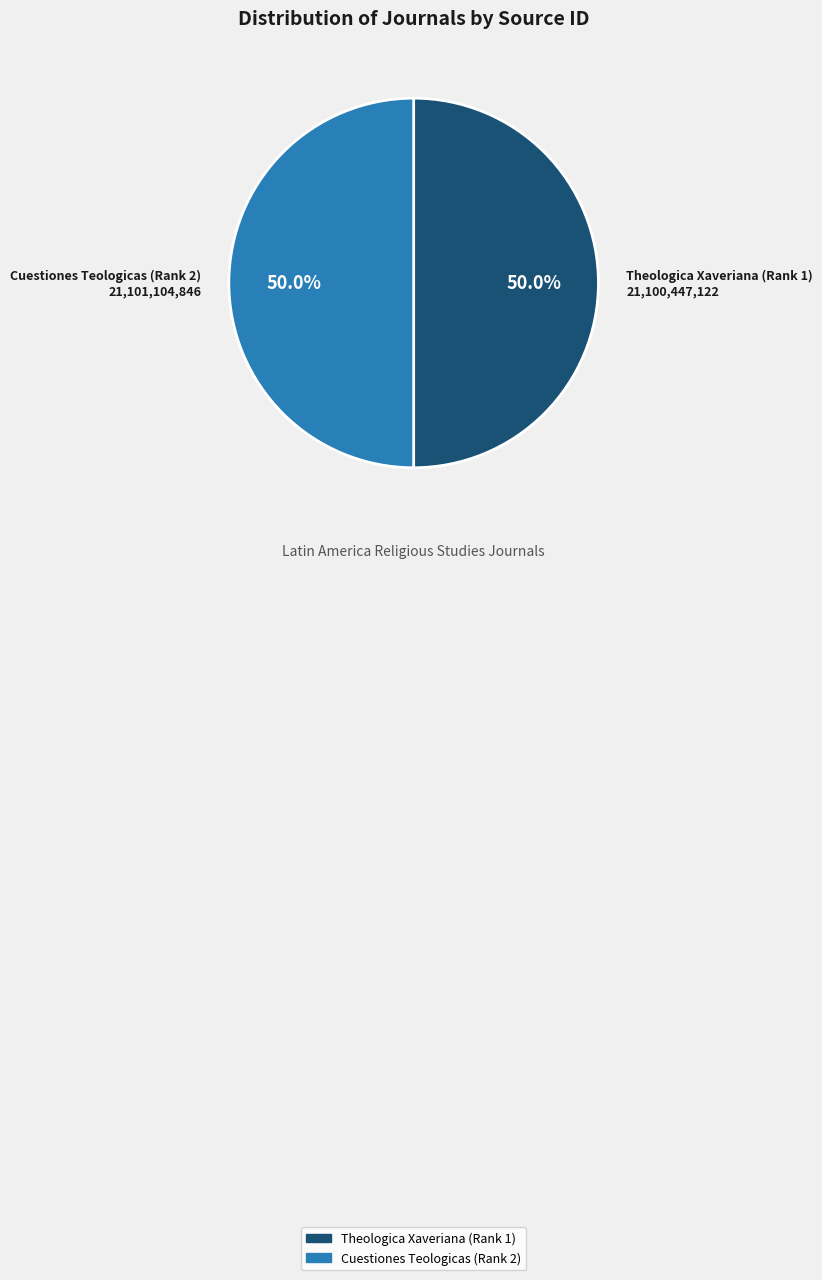

To the nearest percent, what percentage of the pie is Theologica Xaveriana (Rank 1)?

50%